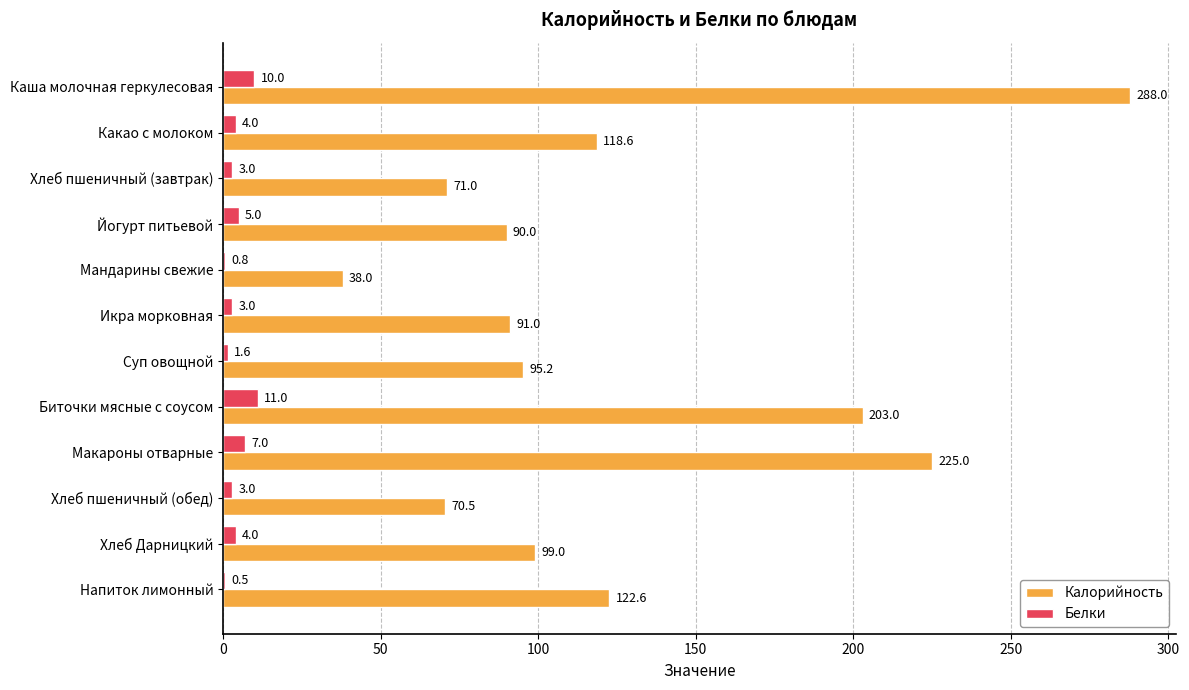

What is the sum of the Калорийность values at Напиток лимонный and Какао с молоком?

241.2